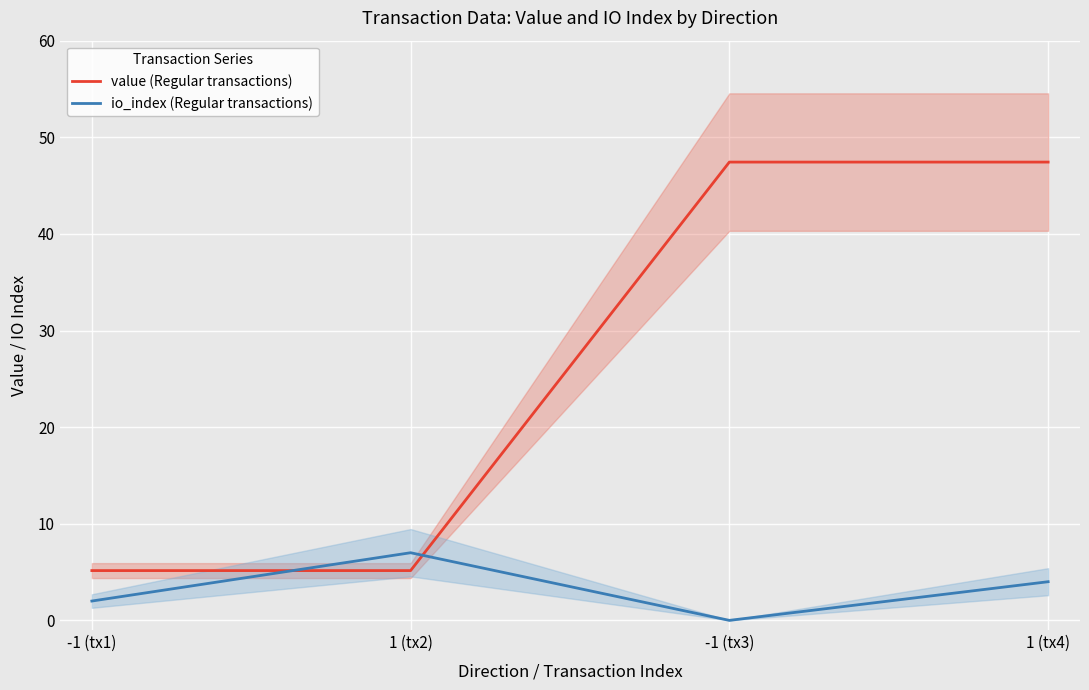

What is the label of the 3rd point from the left?

-1 (tx3)